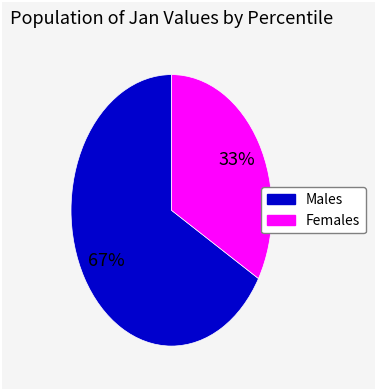

Is there any slice that represents more than half of the pie?

Yes